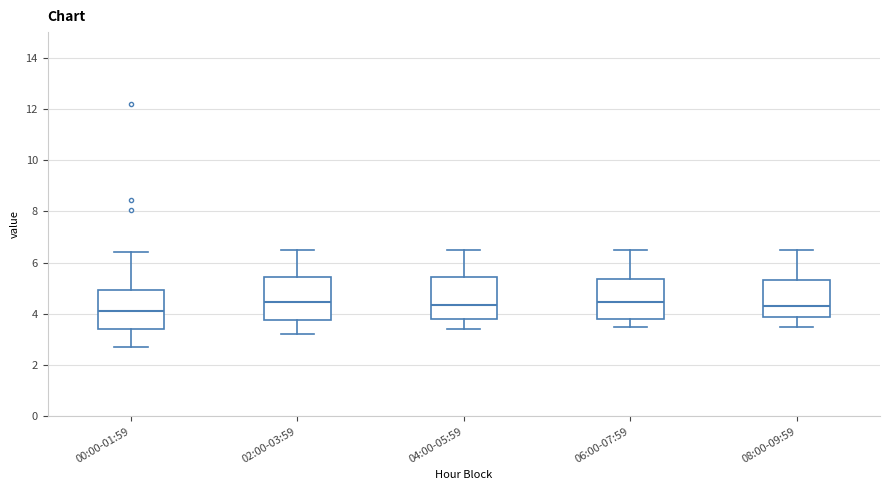

Where does the lower whisker of the box for 04:00-05:59 end on the y-axis? The values are not printed on the chart, so give them approximately, as read against the axis.

3.4